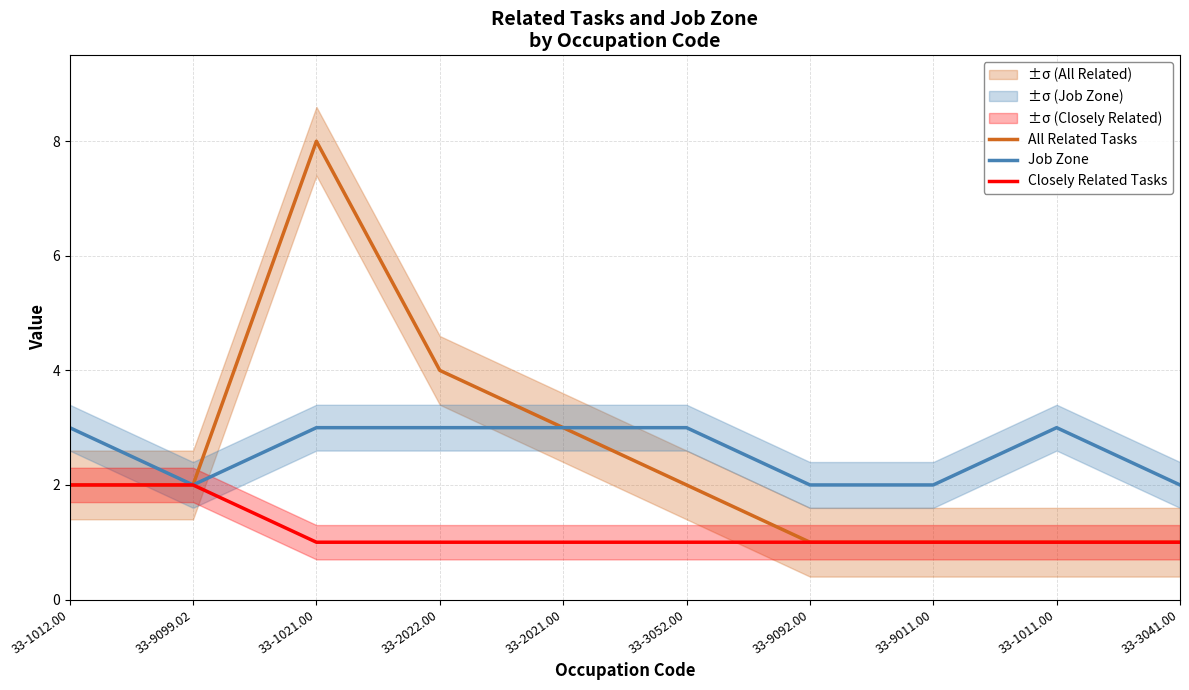

What is the difference between the highest and lowest values at 33-1012.00?

1